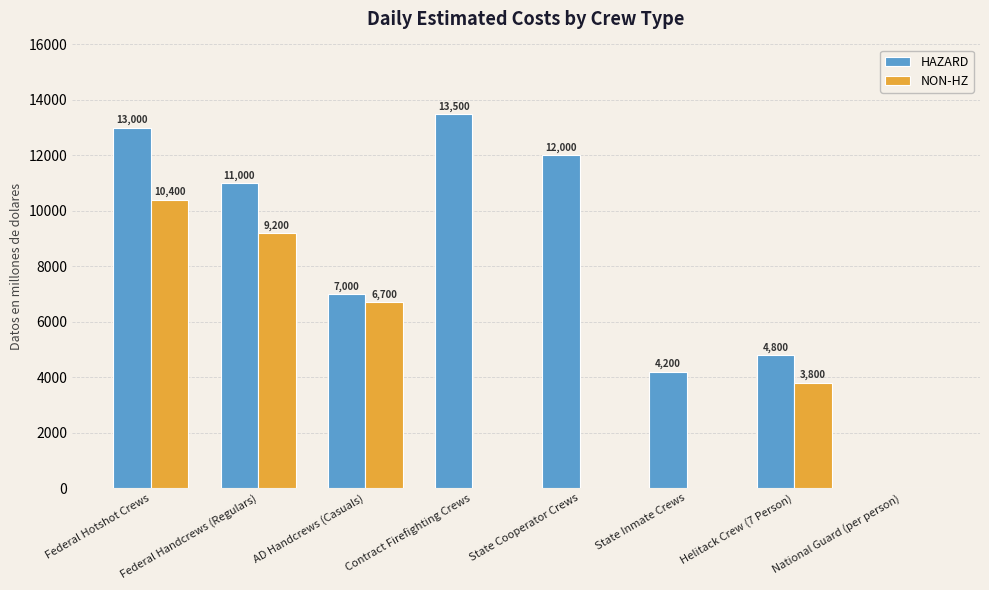

Reading right to left, list all the values displayed in this chart.

HAZARD: National Guard (per person)=0	Helitack Crew (7 Person)=4800	State Inmate Crews=4200	State Cooperator Crews=12000	Contract Firefighting Crews=13500	AD Handcrews (Casuals)=7000	Federal Handcrews (Regulars)=11000	Federal Hotshot Crews=13000
NON-HZ: National Guard (per person)=0	Helitack Crew (7 Person)=3800	State Inmate Crews=0	State Cooperator Crews=0	Contract Firefighting Crews=0	AD Handcrews (Casuals)=6700	Federal Handcrews (Regulars)=9200	Federal Hotshot Crews=10400